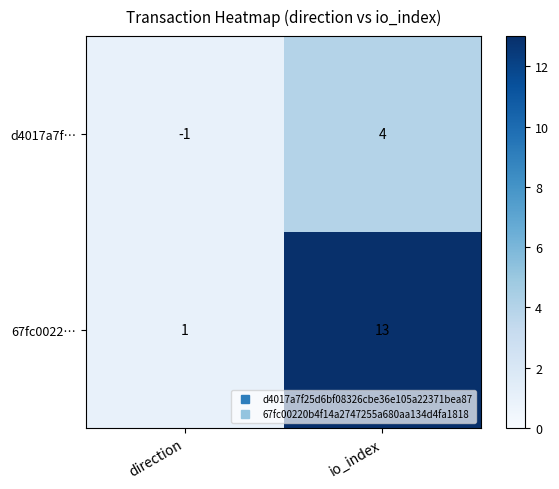

At io_index, list the series in order from smallest to largest.

d4017a7f…, 67fc0022…